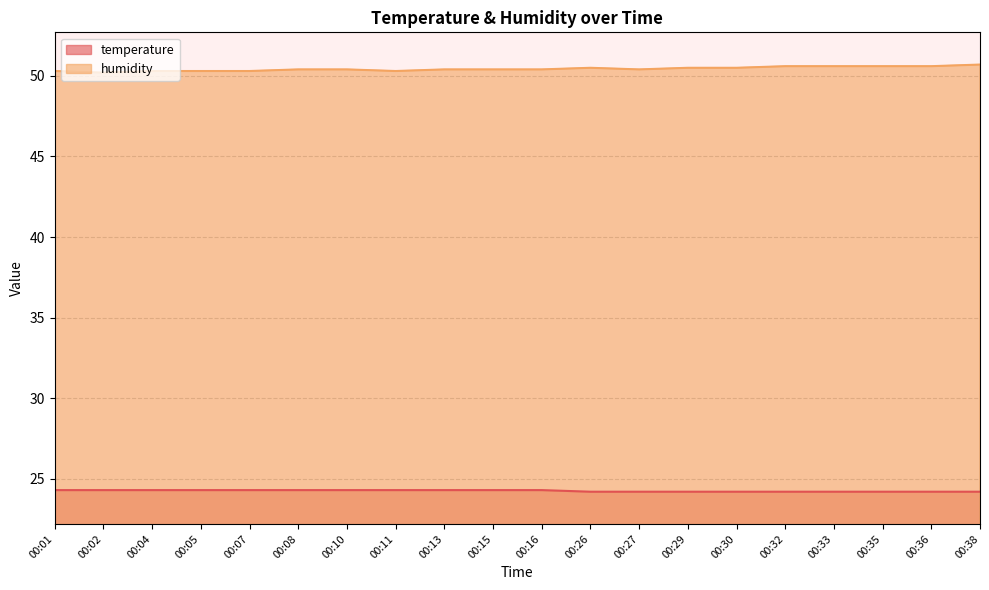

How many interior local peaks does the humidity series have?

1